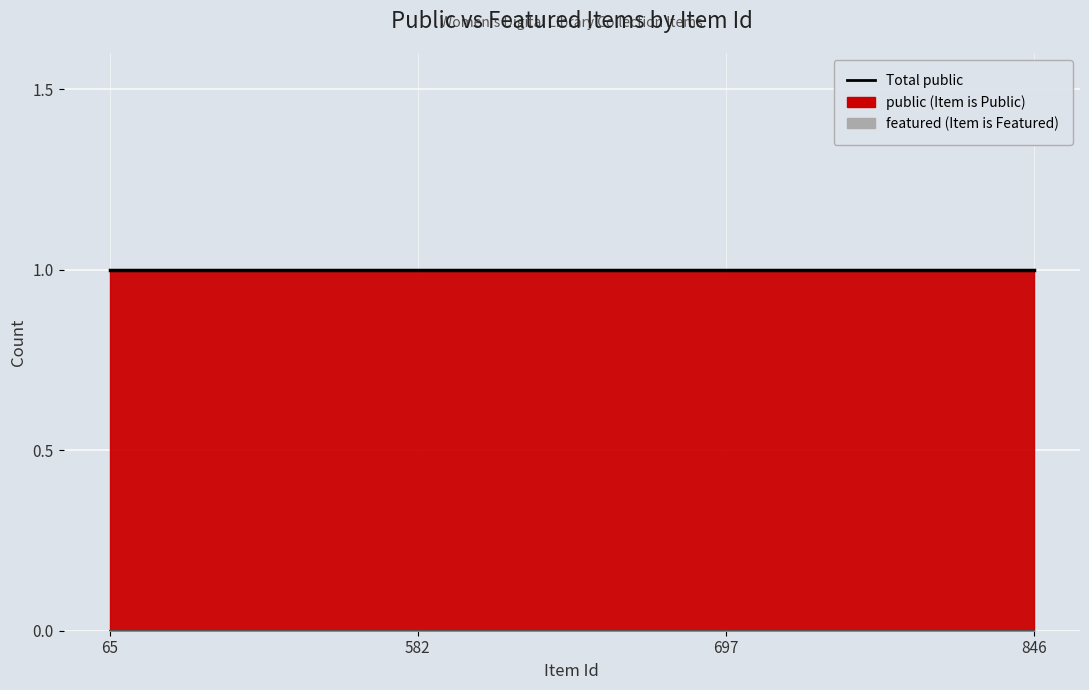

Reading right to left, transcribe all the data shown in this chart.

public: 1	1	1	1
featured: 0	0	0	0